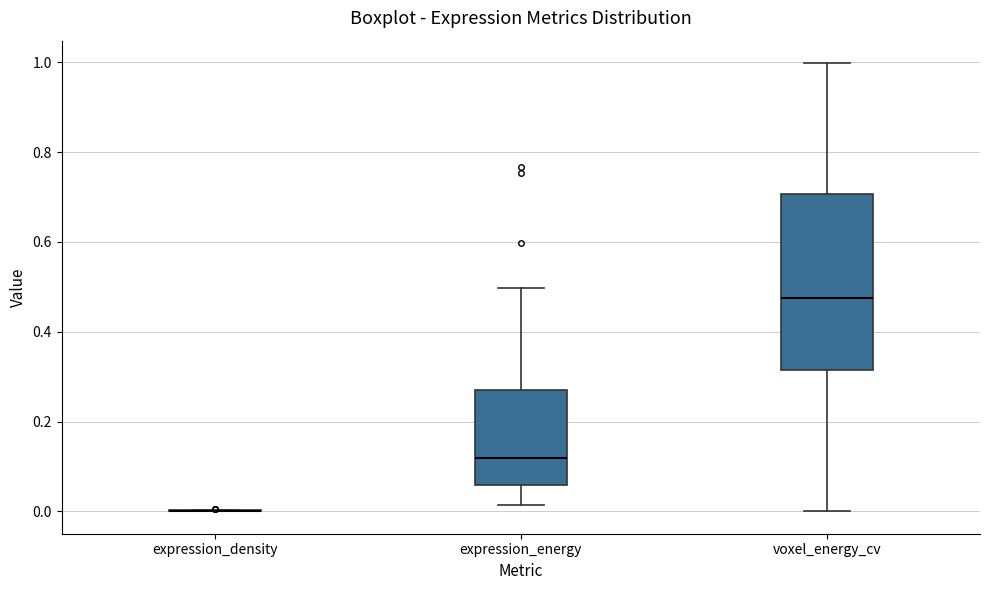

Where is the upper edge of the box for voxel_energy_cv on the y-axis? The values are not printed on the chart, so give them approximately, as read against the axis.

0.70